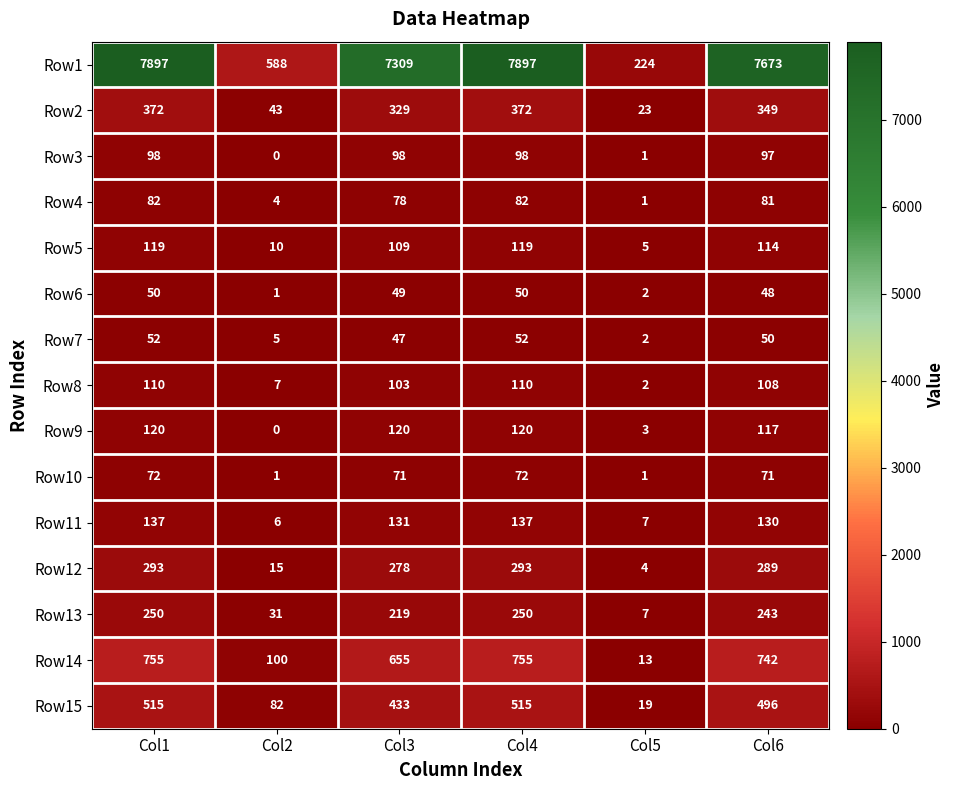

The value of Row8 at Col3 is 160. True or false?

False